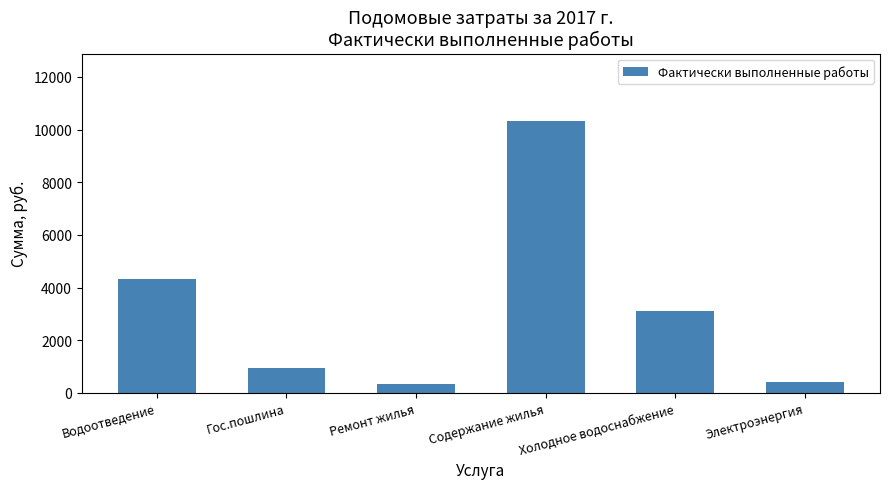

How many distinct data groups are displayed?

1